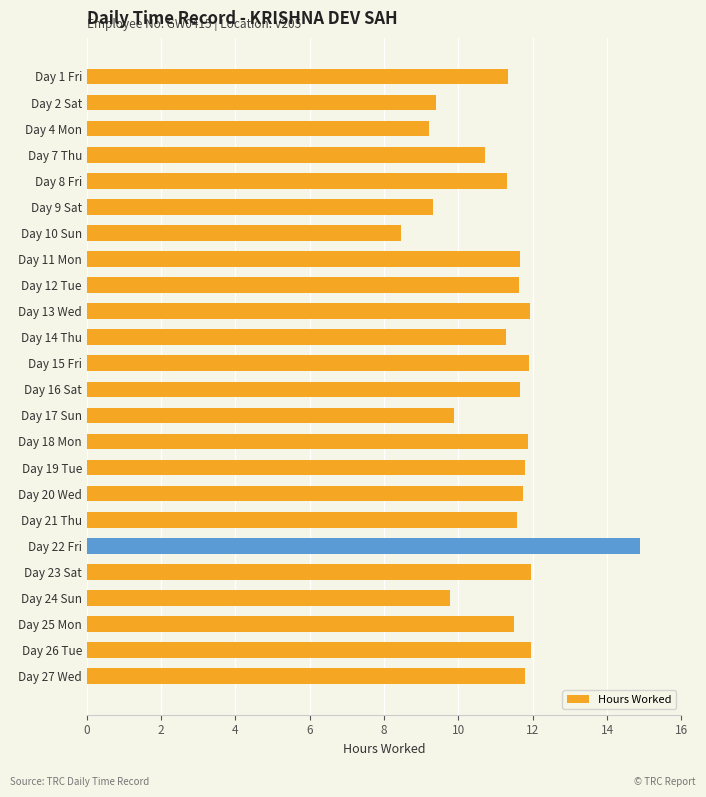

What is the sum of all values?

268.5